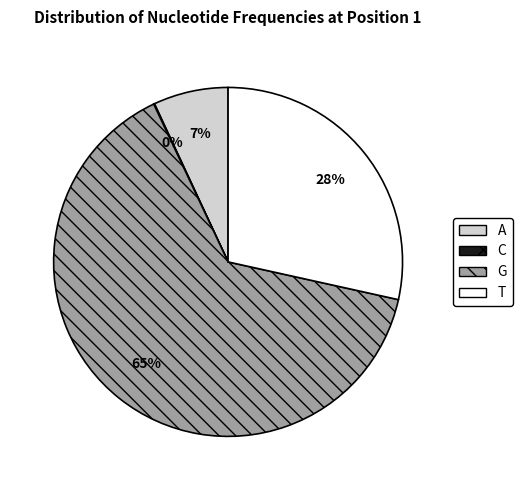

Which slice is the largest?

G